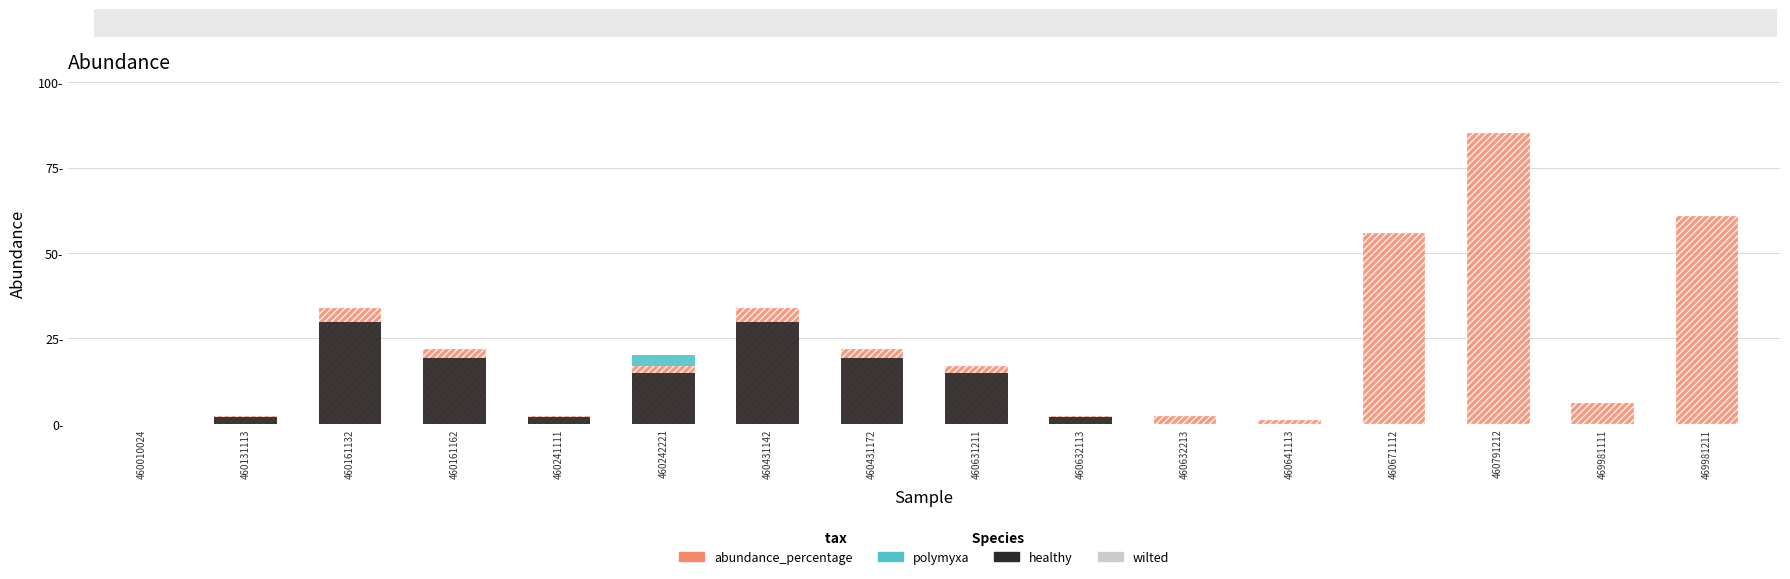

Between 460791212 and 460632213, which is larger?

460791212